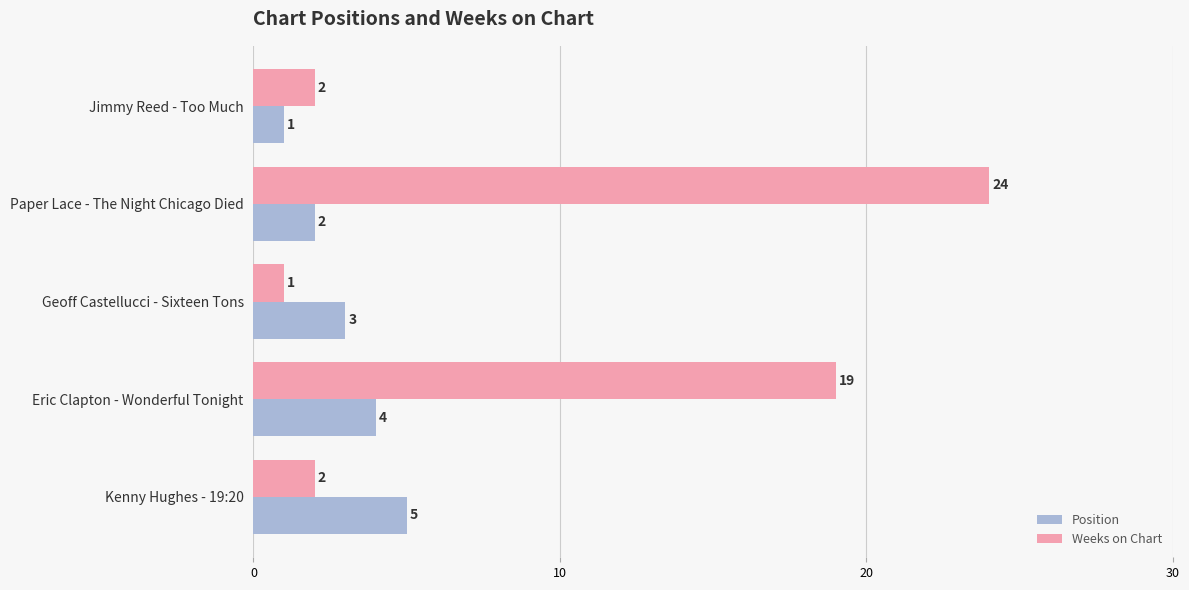

What are all the series names shown in the legend?

Position, Weeks on Chart